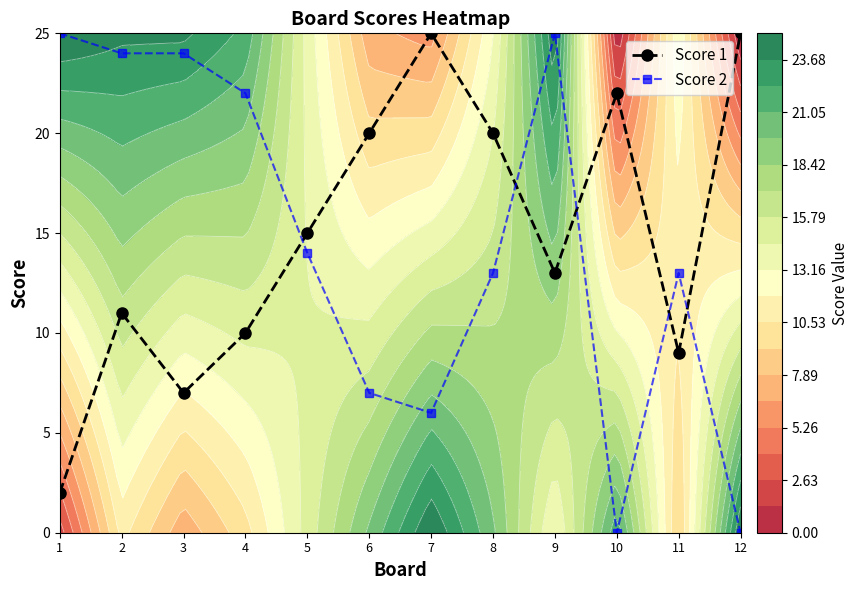

Is it true that Score 2 equals 5 at 11?

False